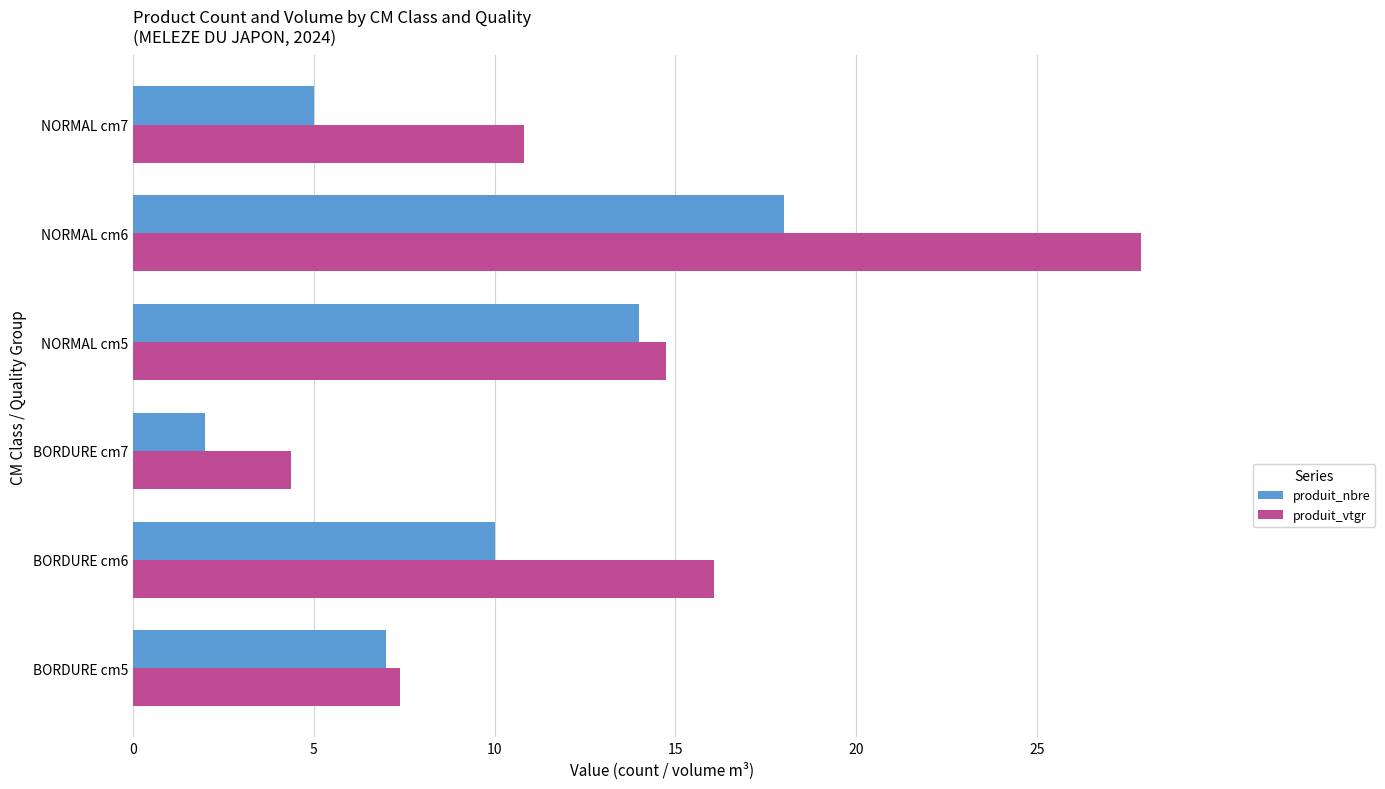

Which series has the largest range (max minus min)?

produit_vtgr